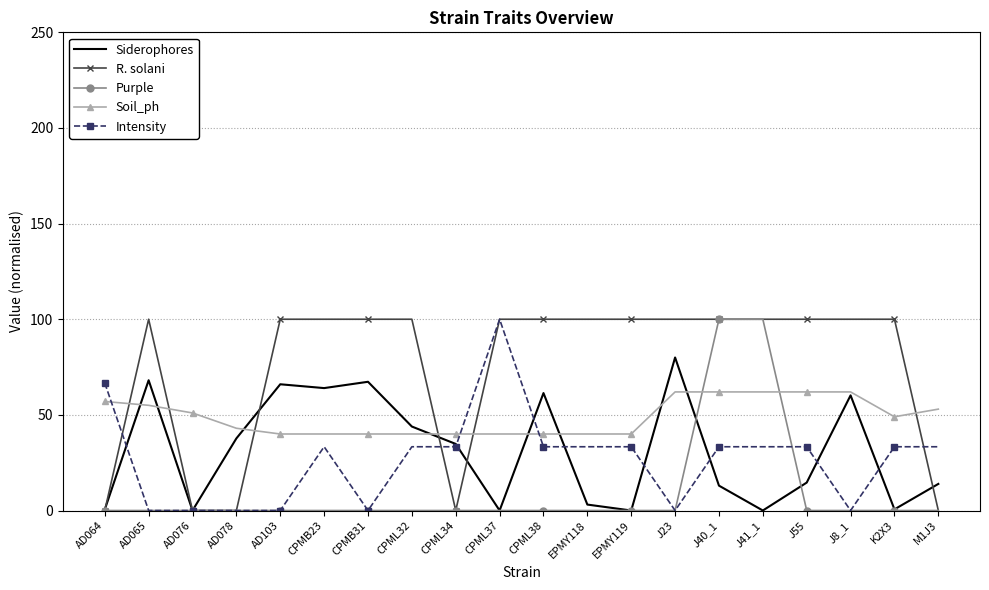

Is it true that Purple equals -32.8 at AD103?

False